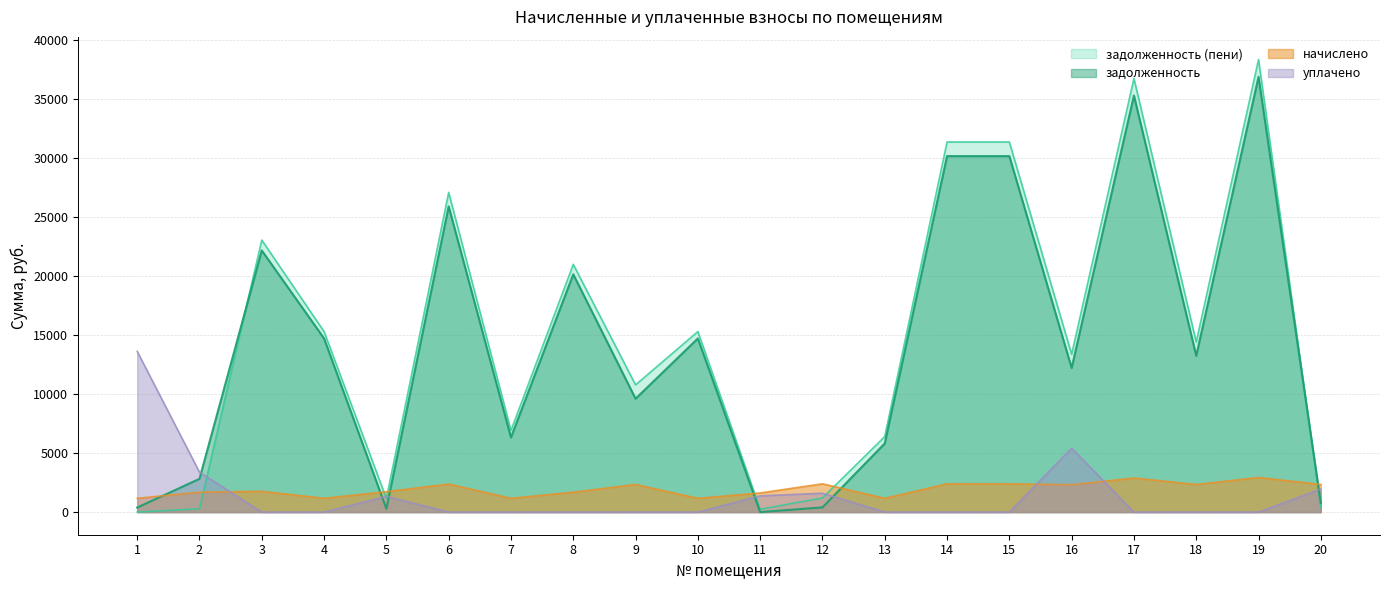

At which category is the sum across all series the highest?

19